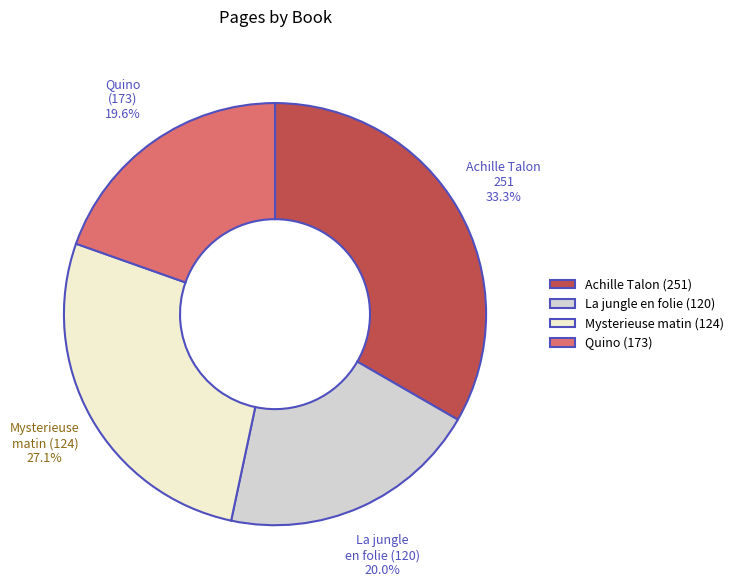

To the nearest percent, what is the combined percentage of La jungle en folie (120) and Quino (173)?

40%